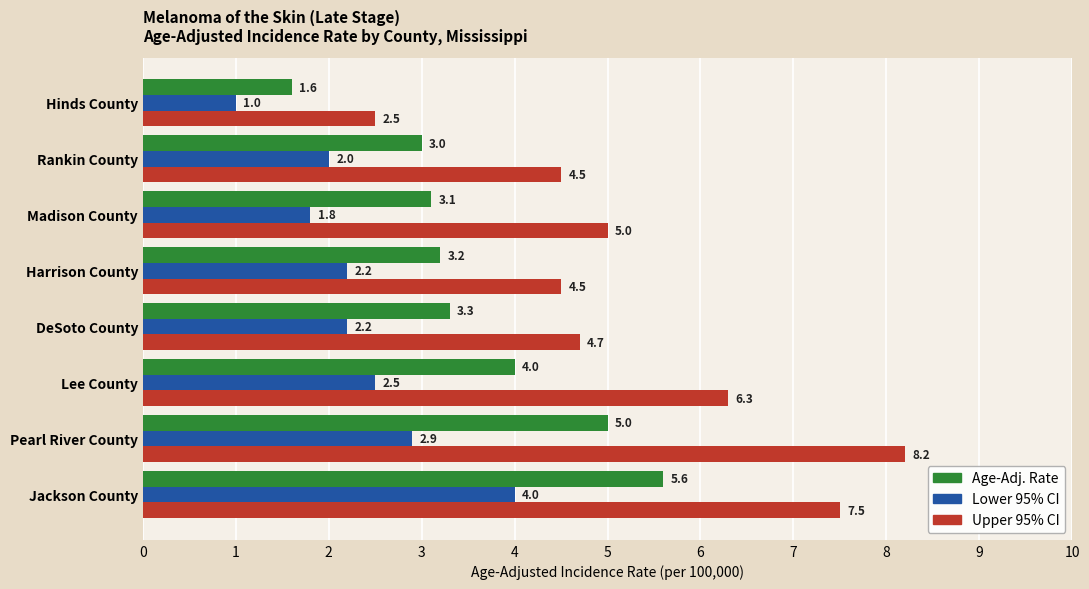

How many data points in Age-Adj. Rate are less than 3?

1